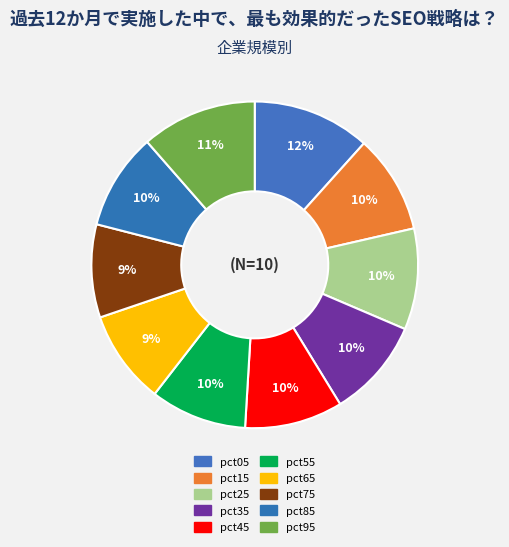

Is there a majority slice in this chart?

No